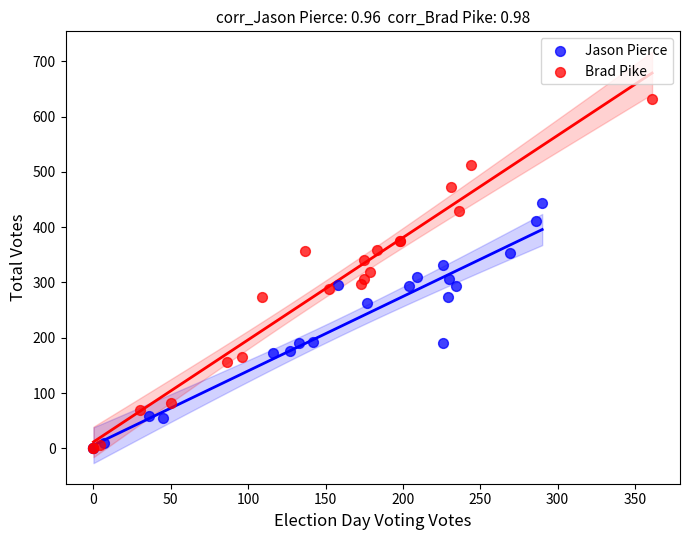

Which series contains the highest Y value?

Brad Pike